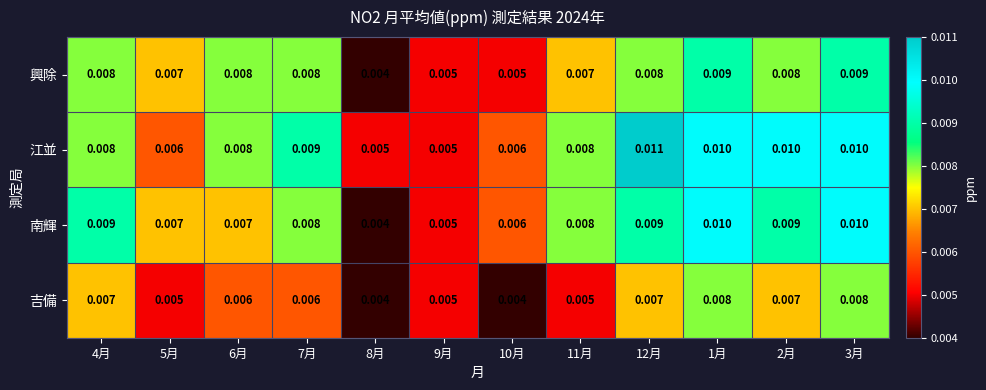

Is the value of 江並 at 1月 greater than the value of 吉備 at 12月?

Yes